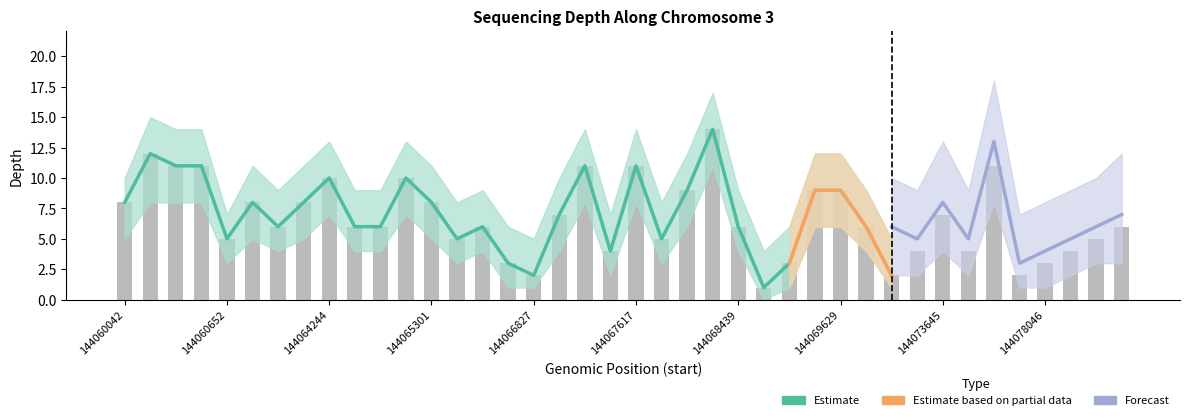

The value of depth_forecast_upper at 144069617 is 0. True or false?

True